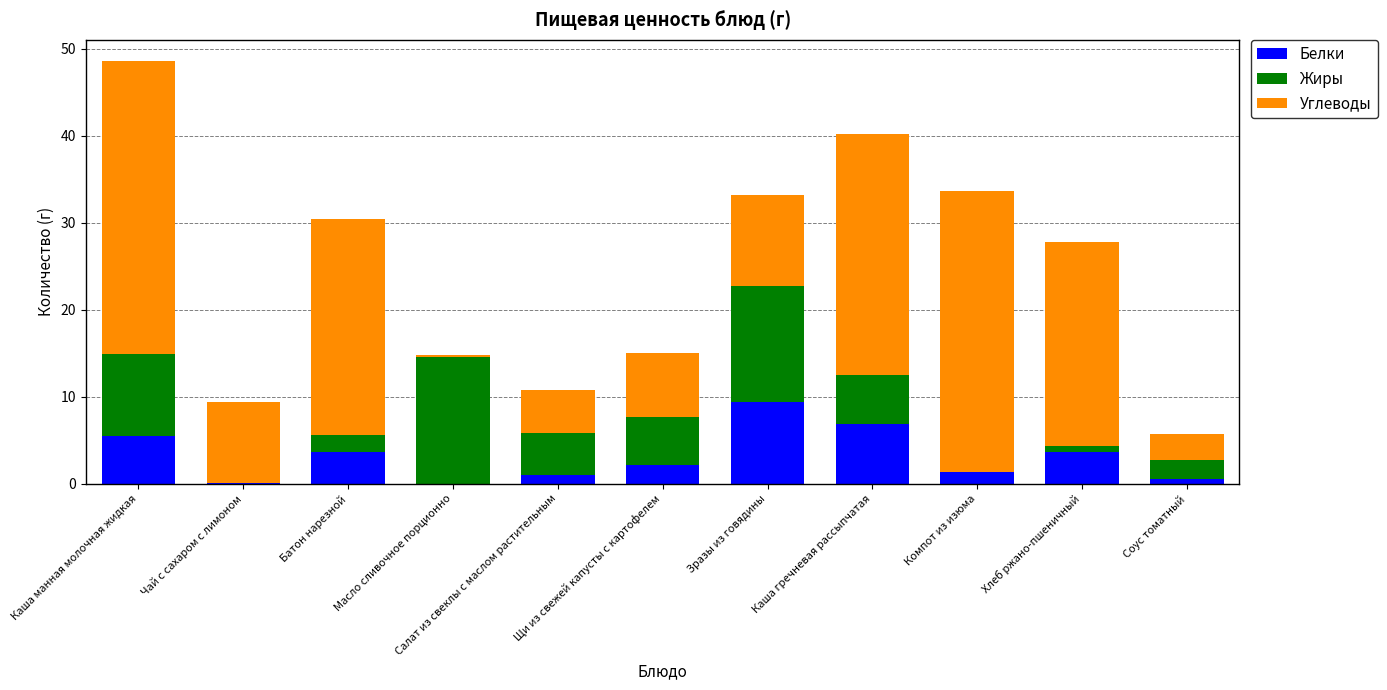

What is the sum of all Белки values?

34.2